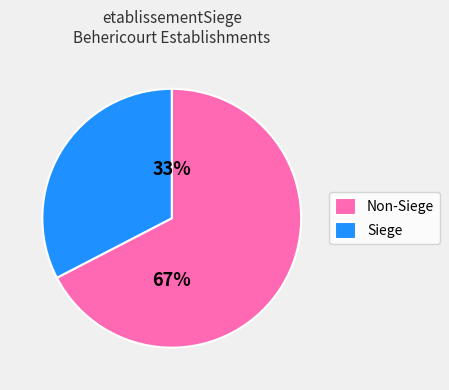

Is it true that false is 67% of the pie?

True